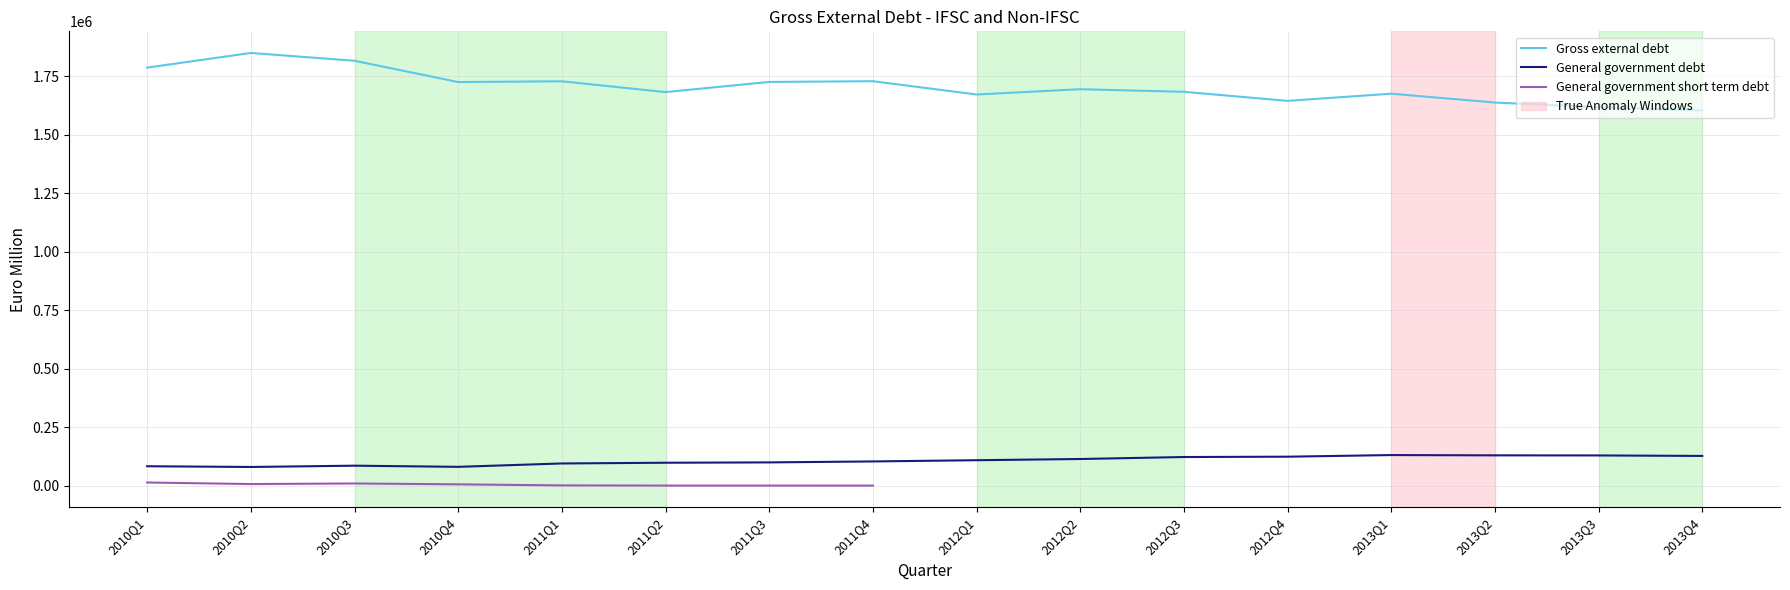

What is the total value across all series at 2012Q4?

1769088